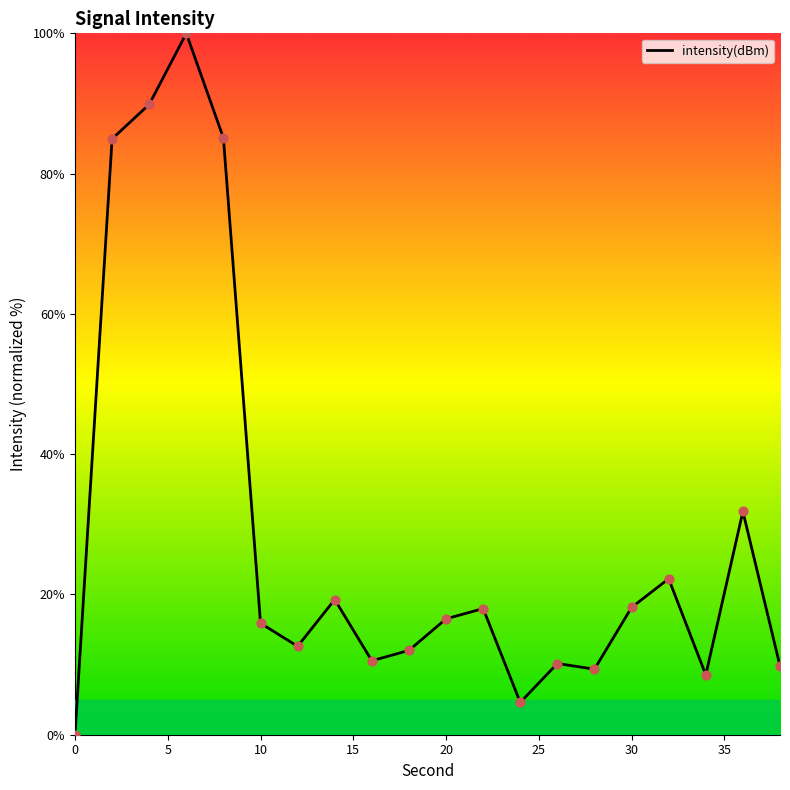

What is the difference between the maximum and minimum values?

100.0